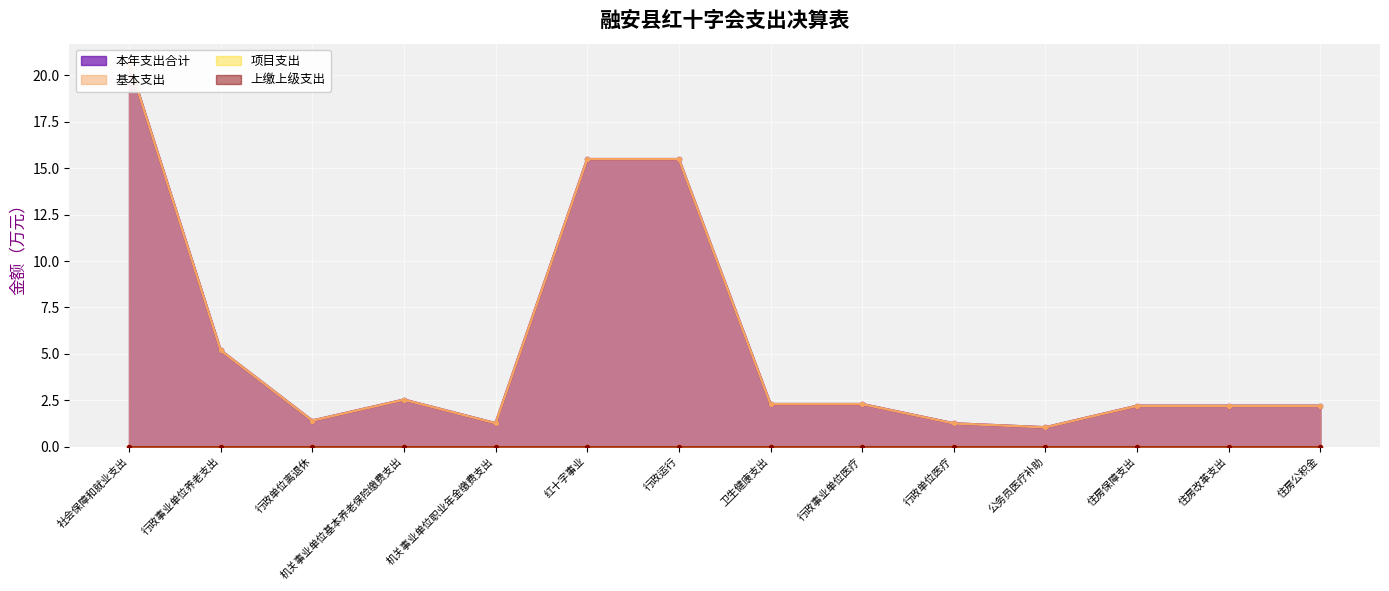

Which label corresponds to the largest value in the chart?

社会保障和就业支出